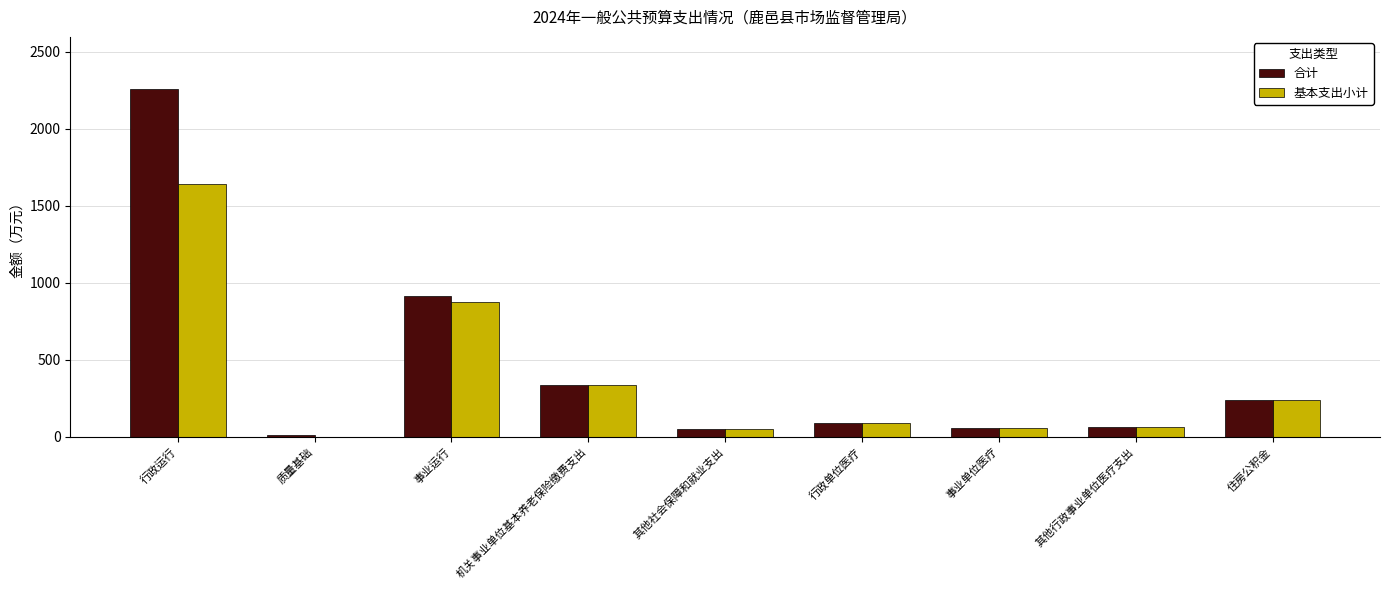

What is the sum of the 合计 values at 机关事业单位基本养老保险缴费支出 and 行政运行?

2591.7